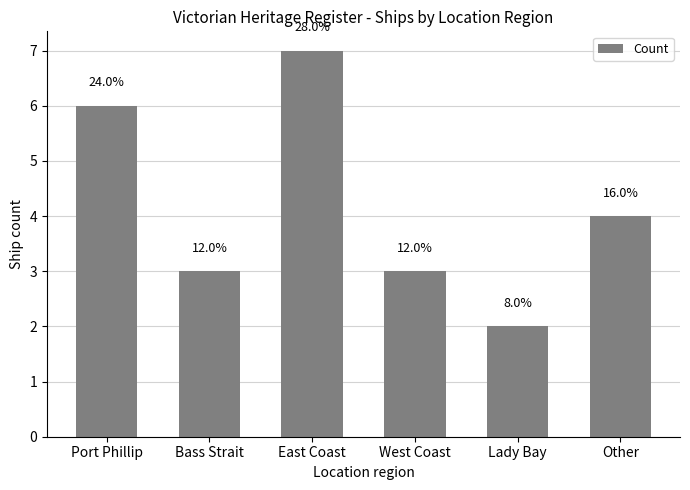

How many bars are there in total?

6